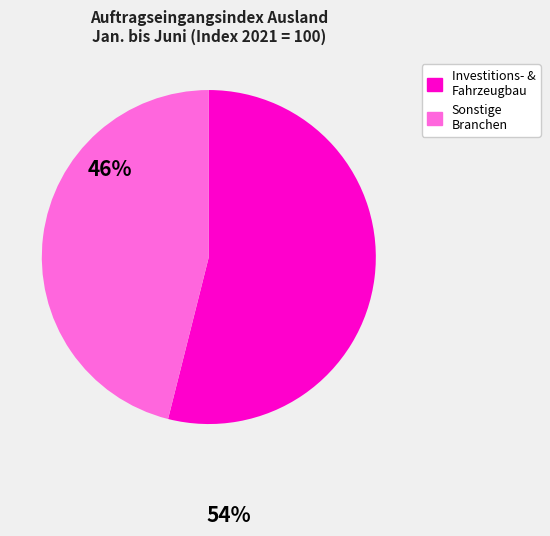

Does any single category account for the majority?

Yes